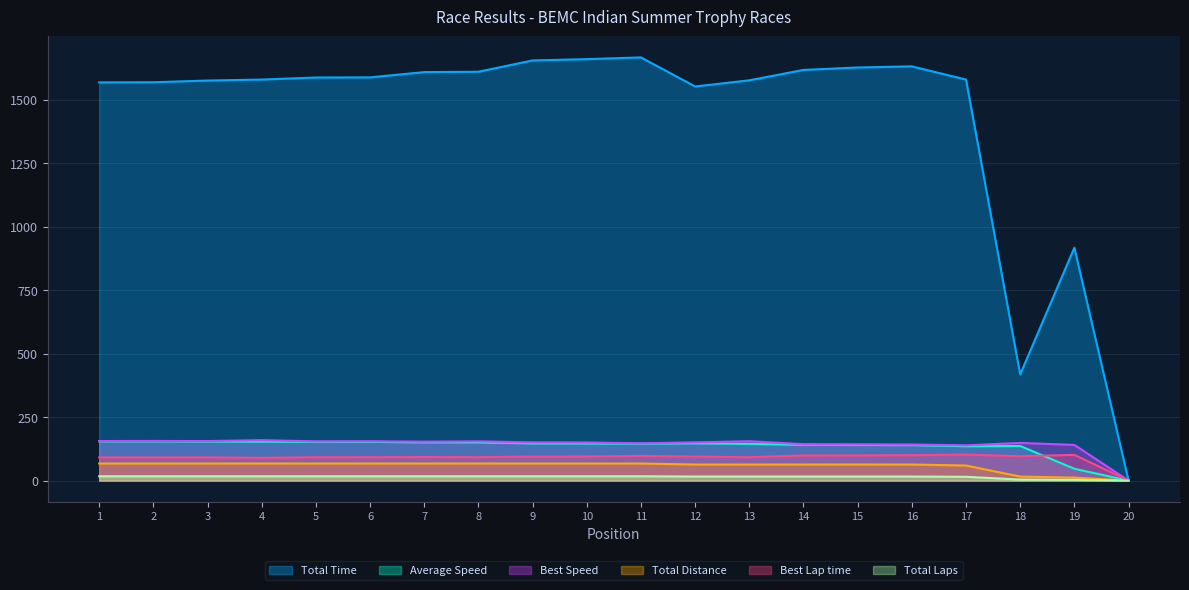

What is the sum of all Total Time values?

28577.2